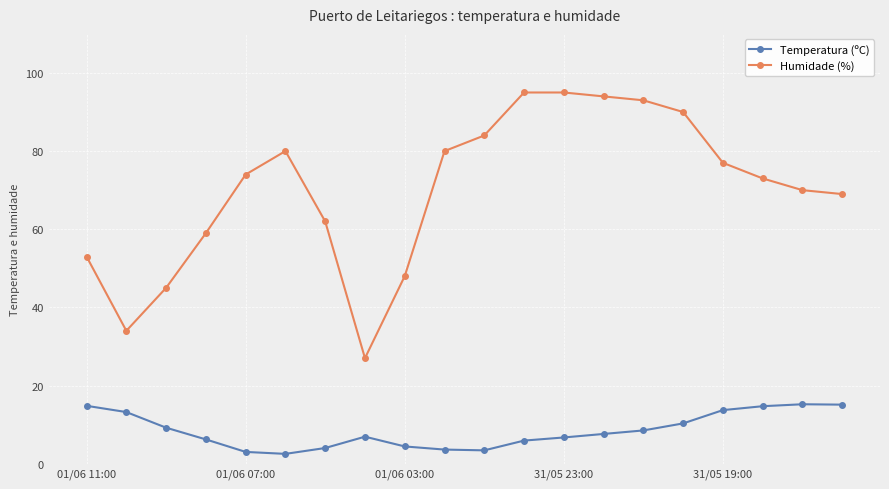

What is the minimum value shown in the chart?

2.5